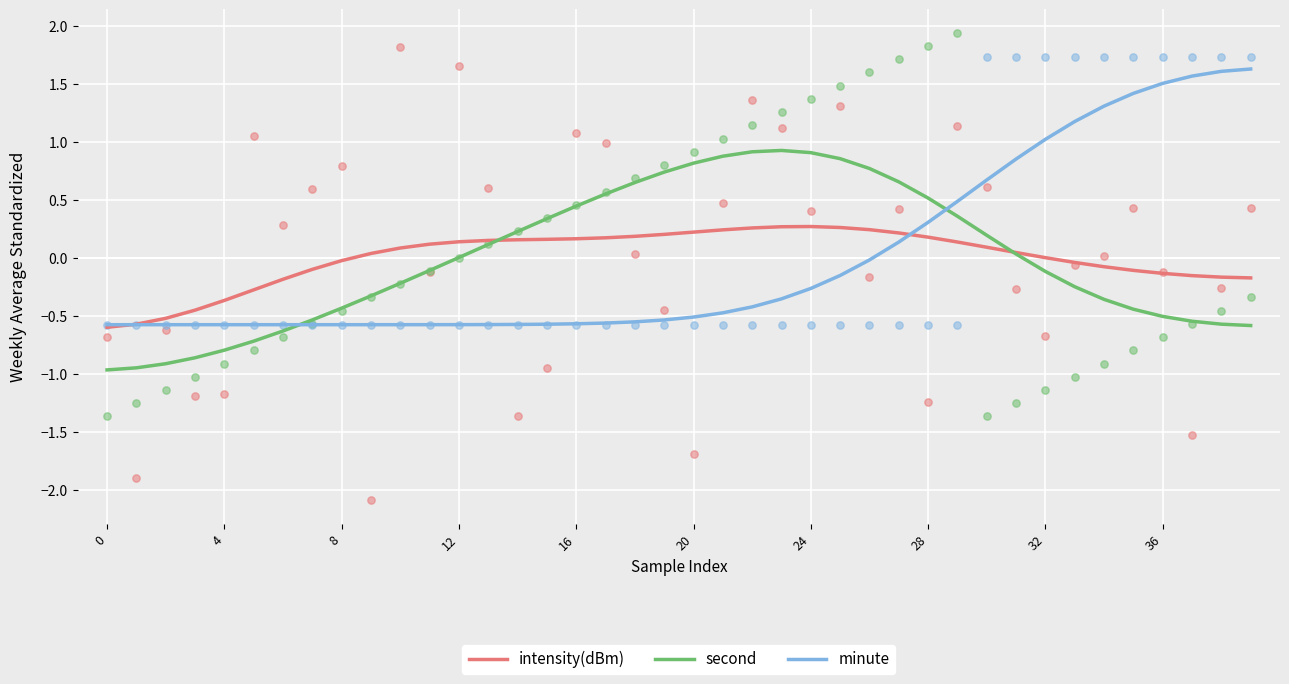

At which category is the sum across all series the highest?

27